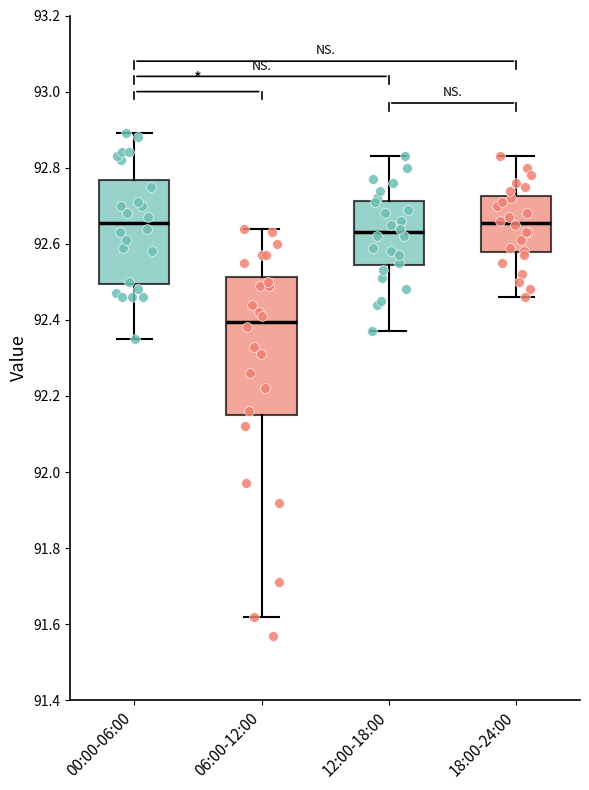

Reading left to right, transcribe this box plot: for each box, give where its median line is, the range the box spans, and where its two whiskers end, as read against the y-axis. The values are not printed on the chart, so give them approximately, as read against the axis.

00:00-06:00: median 92.66, box 92.50 to 92.76, whiskers 92.36 to 92.90
06:00-12:00: median 92.40, box 92.16 to 92.52, whiskers 91.62 to 92.64
12:00-18:00: median 92.64, box 92.54 to 92.72, whiskers 92.38 to 92.84
18:00-24:00: median 92.66, box 92.58 to 92.72, whiskers 92.46 to 92.84